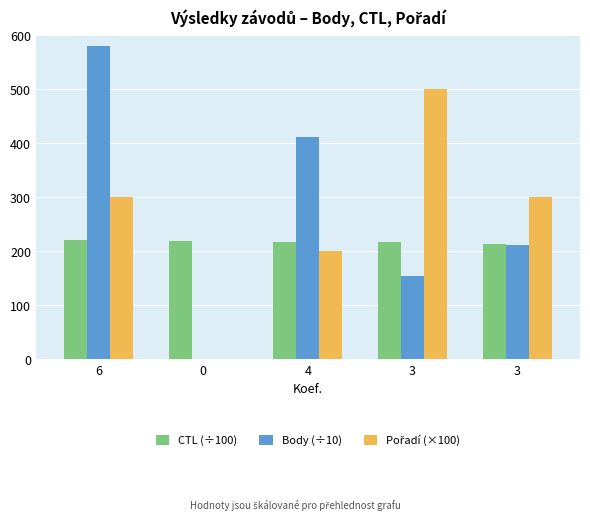

What is the value of the CTL (÷100) bar at the 3rd from the left?

216.2